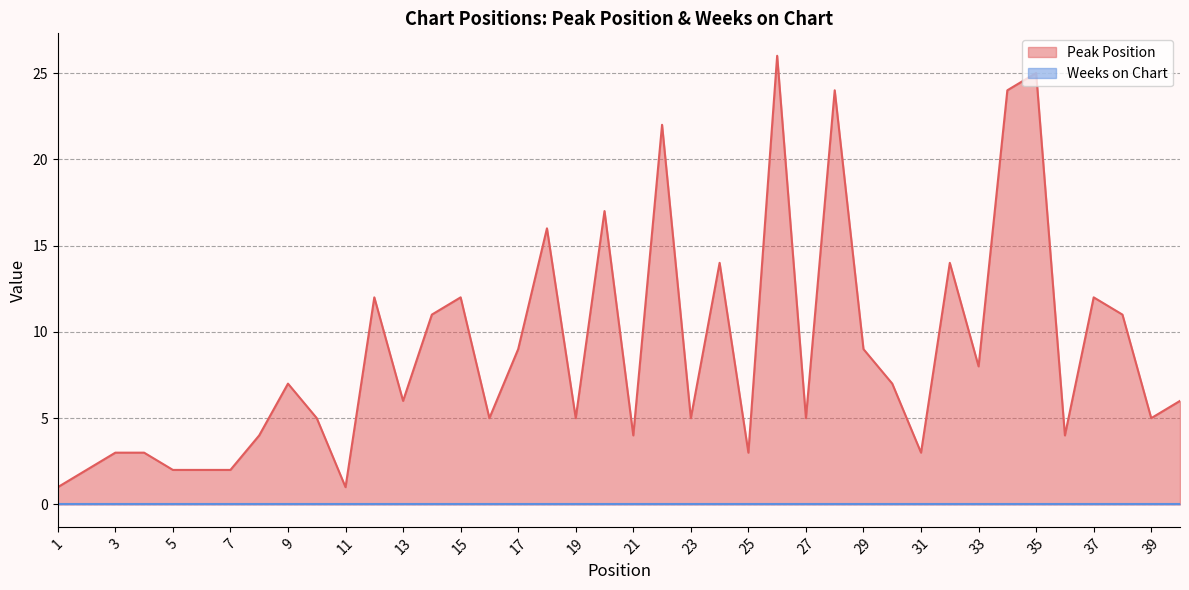

What is the maximum value shown in the chart?

26